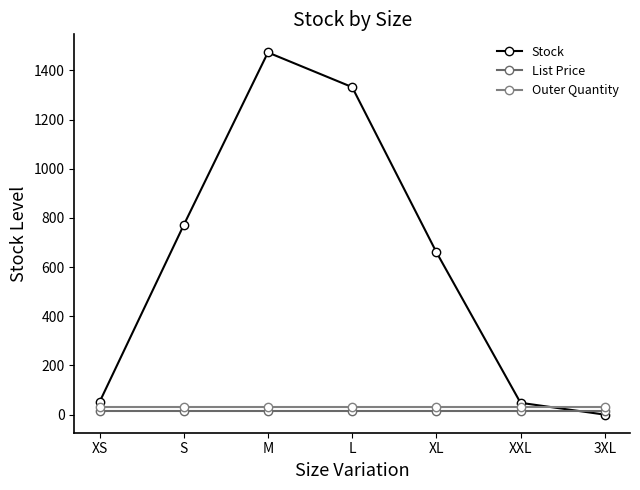

Where is Stock nearest to the value 736?

S